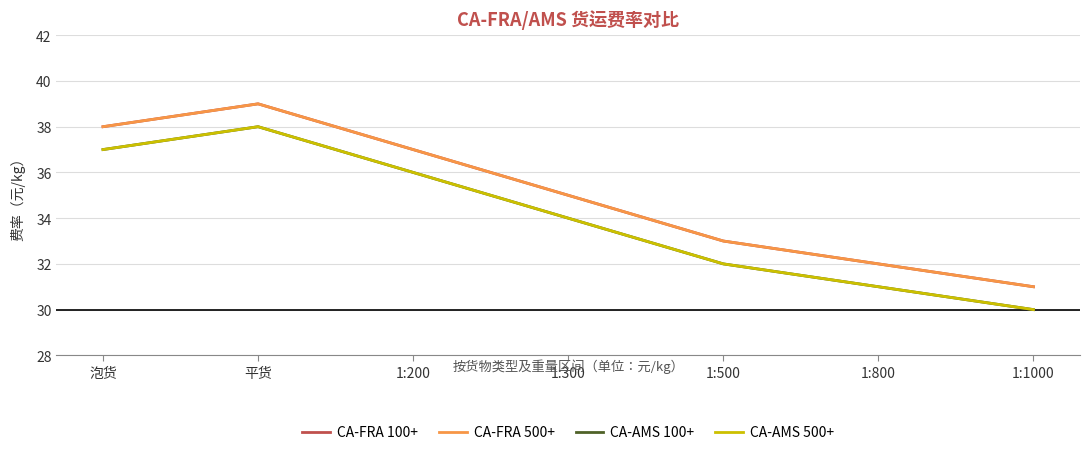

How many lines are shown in the chart?

4